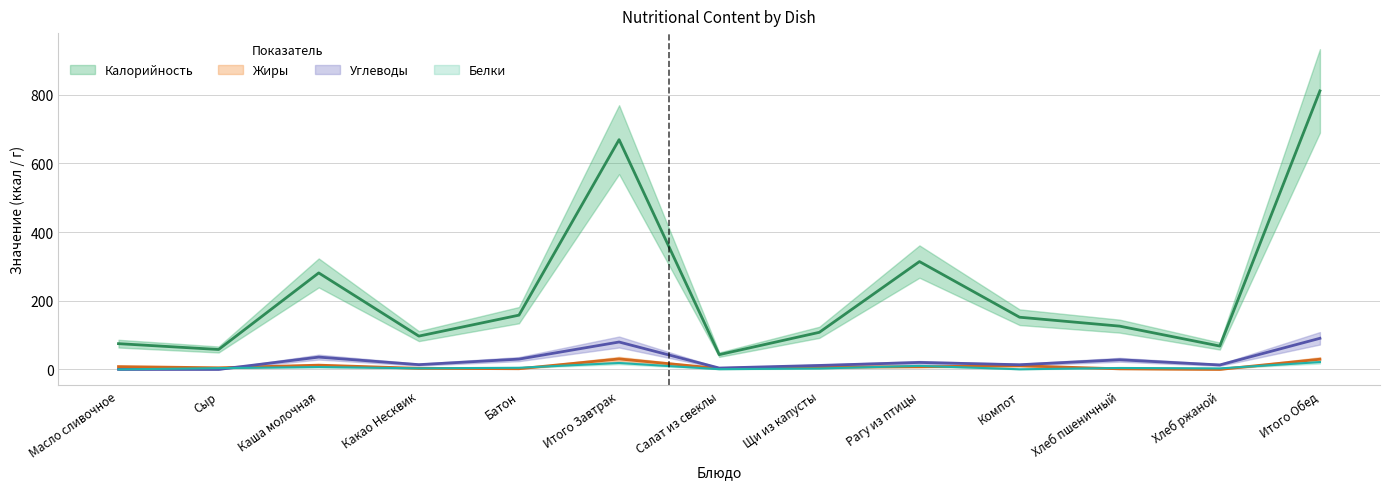

Which series ends up on top after the final intersection of Жиры and Углеводы?

Углеводы